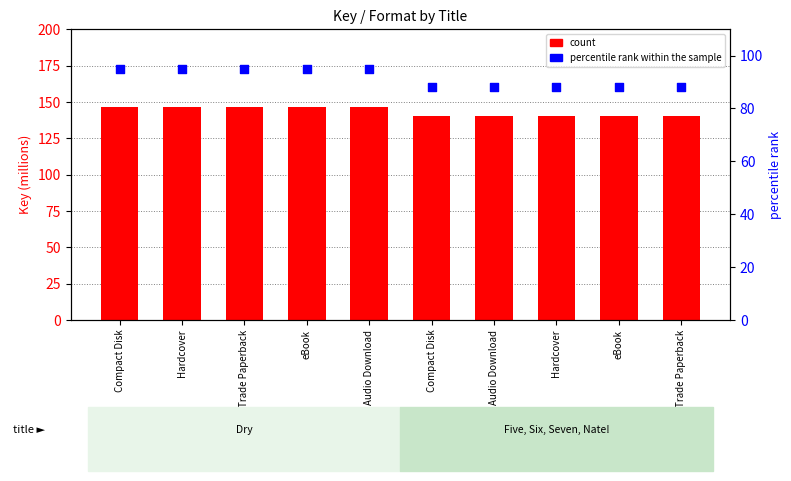

Which series has the largest total across all categories?

count